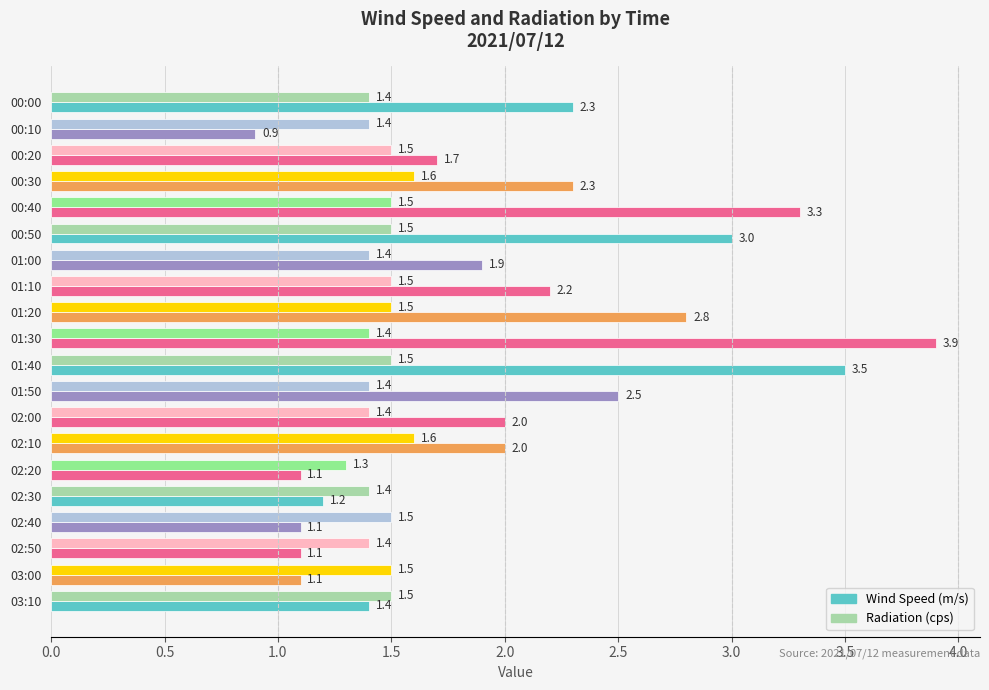

What is the smallest value displayed?

0.9